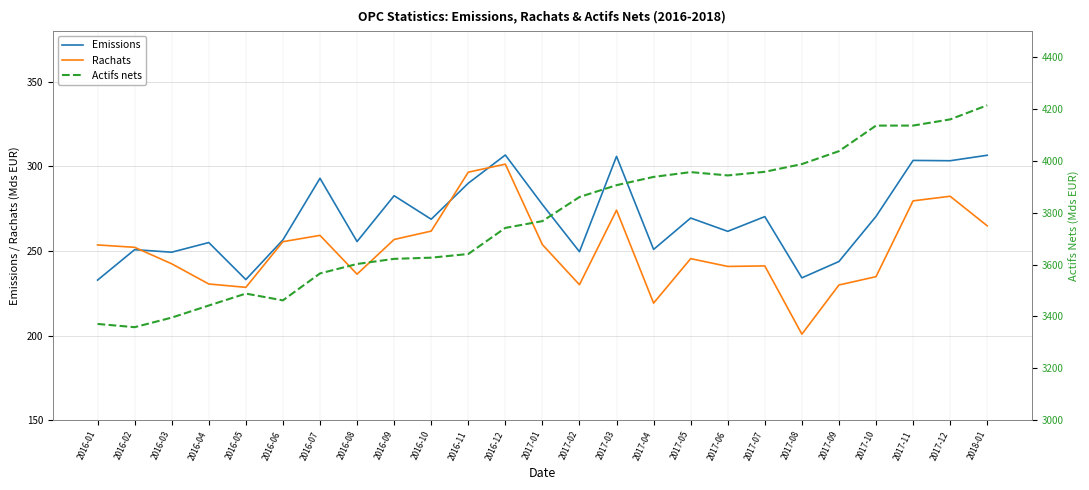

Is this an area chart (filled region under the line)?

No